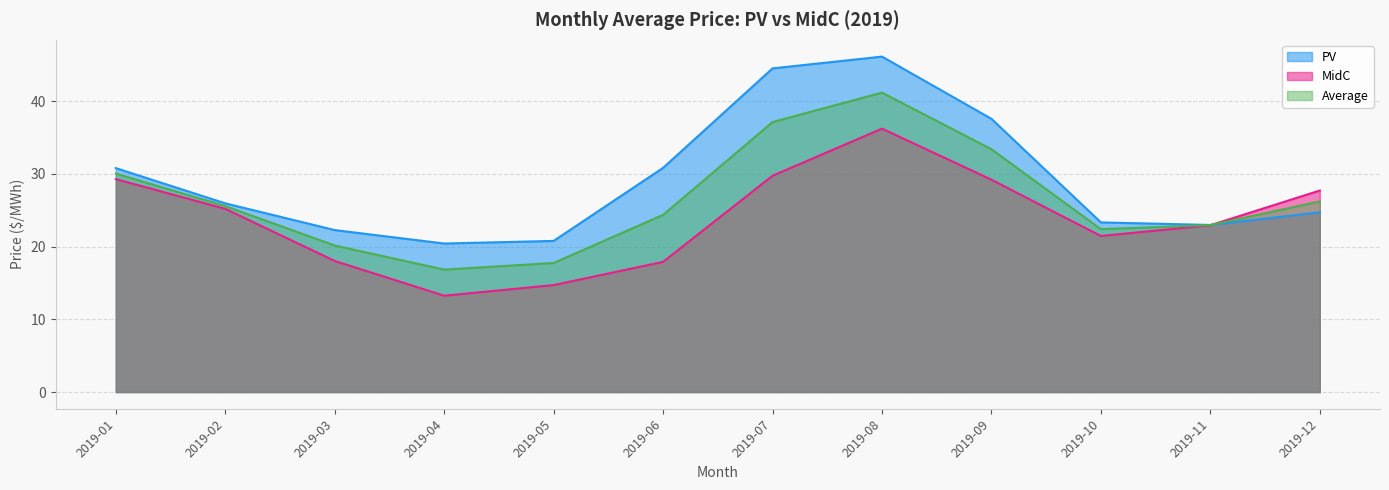

Which series has the largest total across all categories?

PV